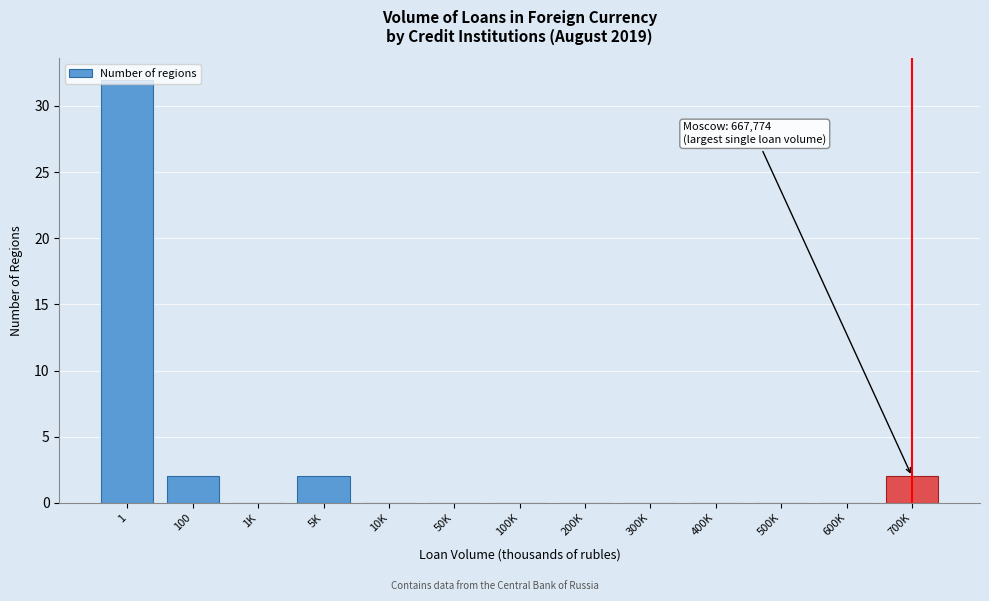

True or false: the data shows 17 at 200K.

False